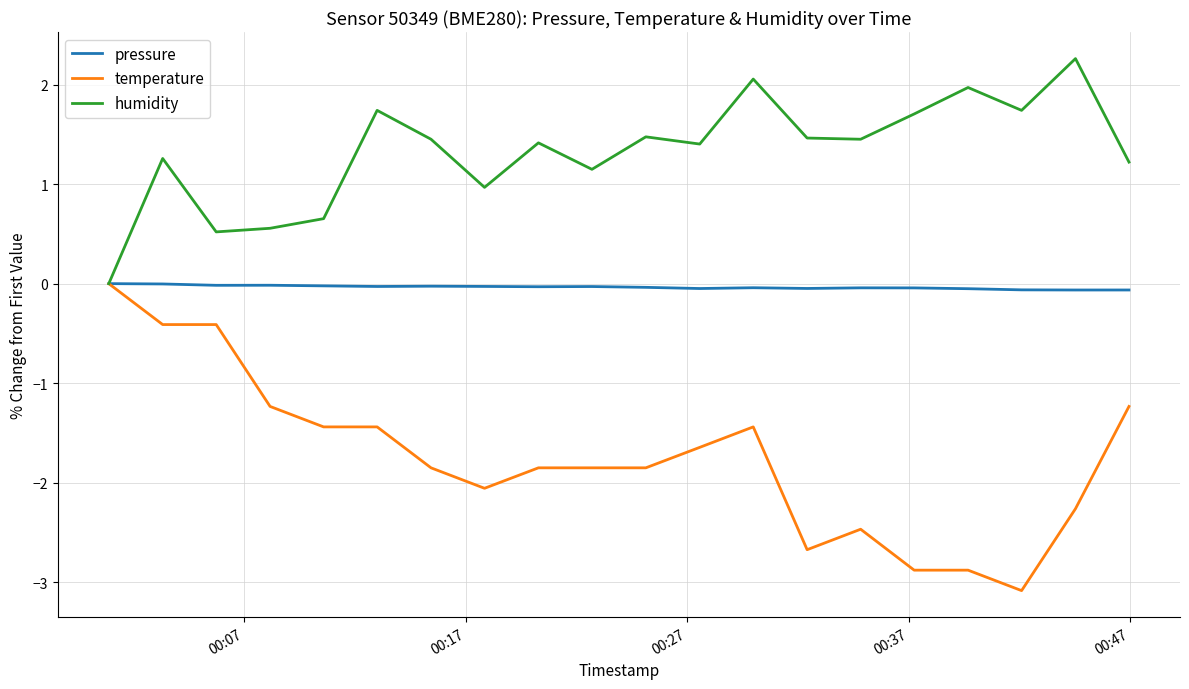

True or false: pressure has more than 0 interior local peaks.

True